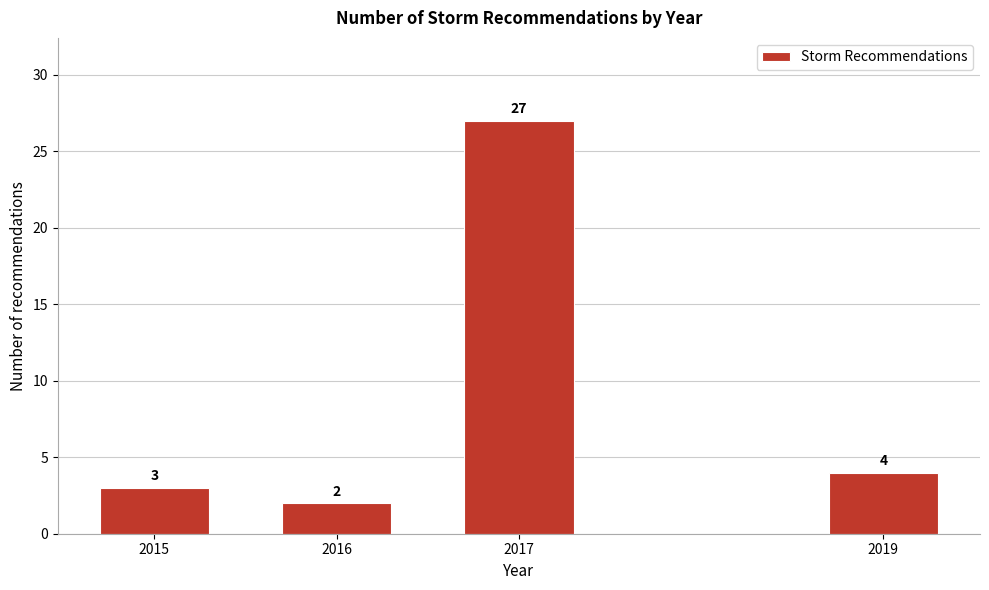

Reading left to right, what are all the values shown in this chart?

2015=3	2016=2	2017=27	2019=4